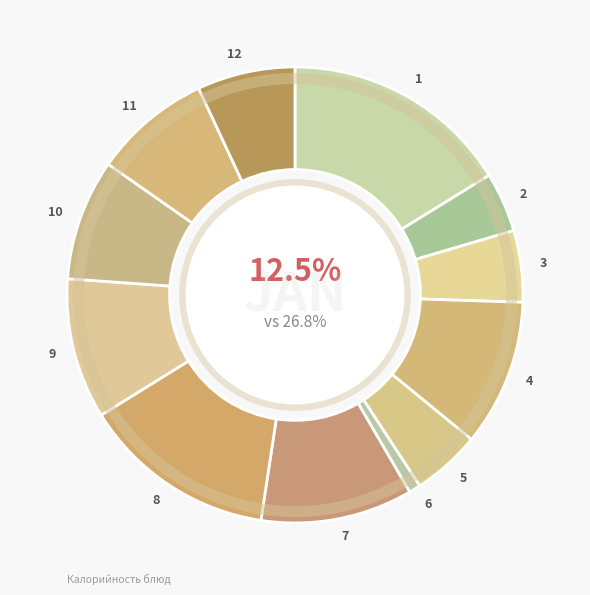

How many segments does this pie chart have?

12